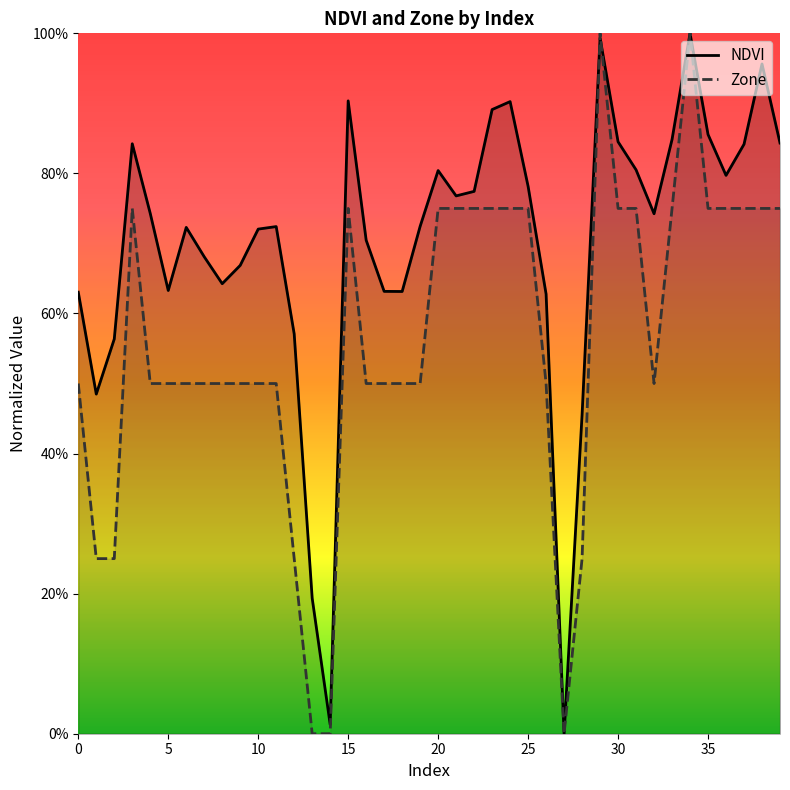

What is the highest value of the Zone series?

1.0